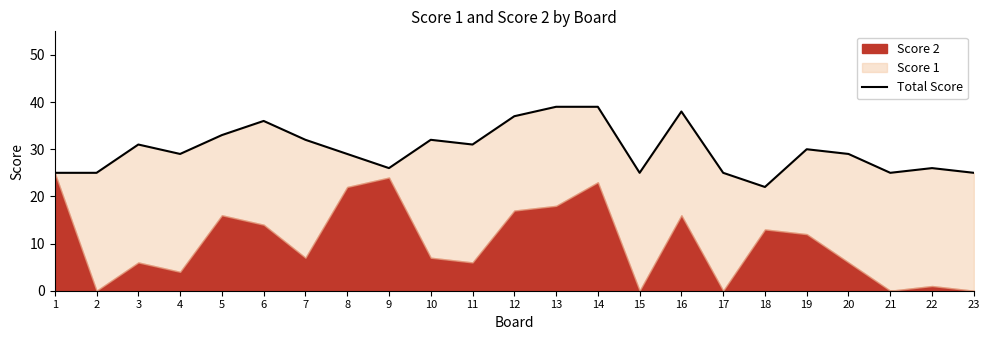

Reading left to right, transcribe all the data shown in this chart.

1=25	2=25	3=31	4=29	5=33	6=36	7=32	8=29	9=26	10=32	11=31	12=37	13=39	14=39	15=25	16=38	17=25	18=22	19=30	20=29	21=25	22=26	23=25